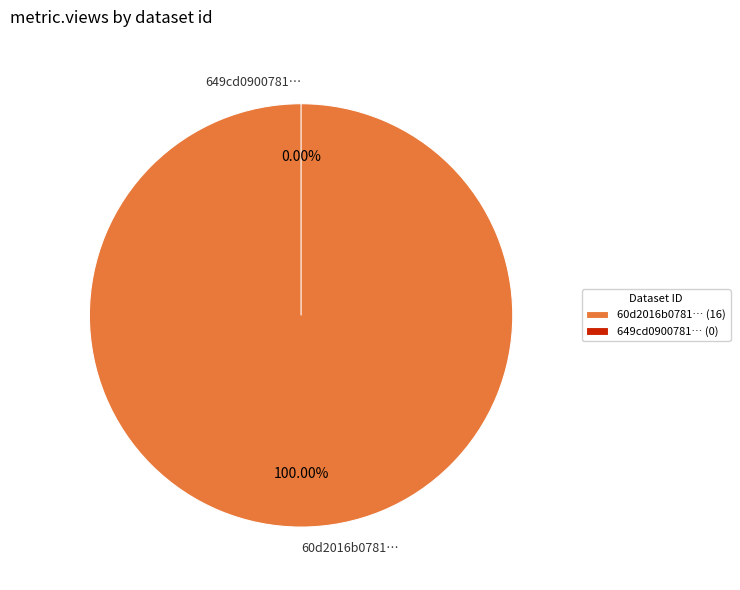

What is the smallest slice in the pie chart?

649cd090078190ea942176ec